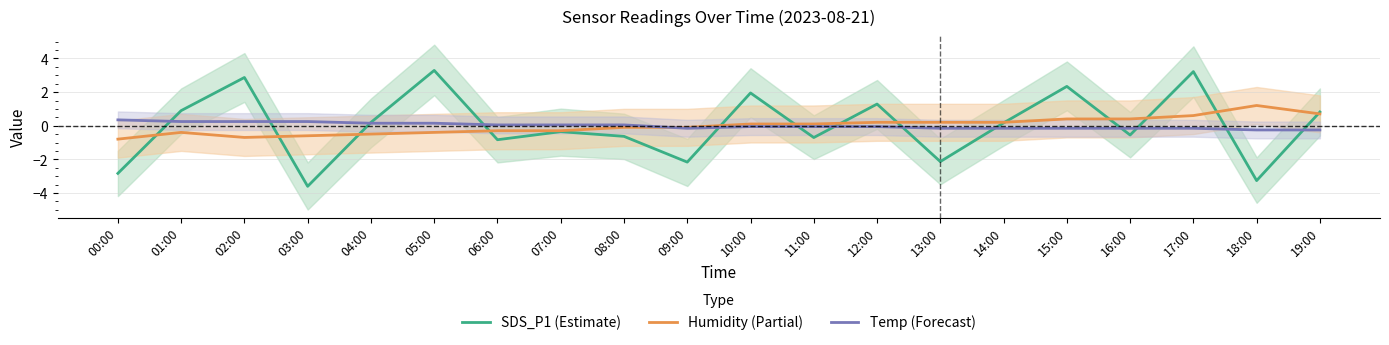

True or false: Humidity (Partial) has more than 2 points higher than both neighbors.

False